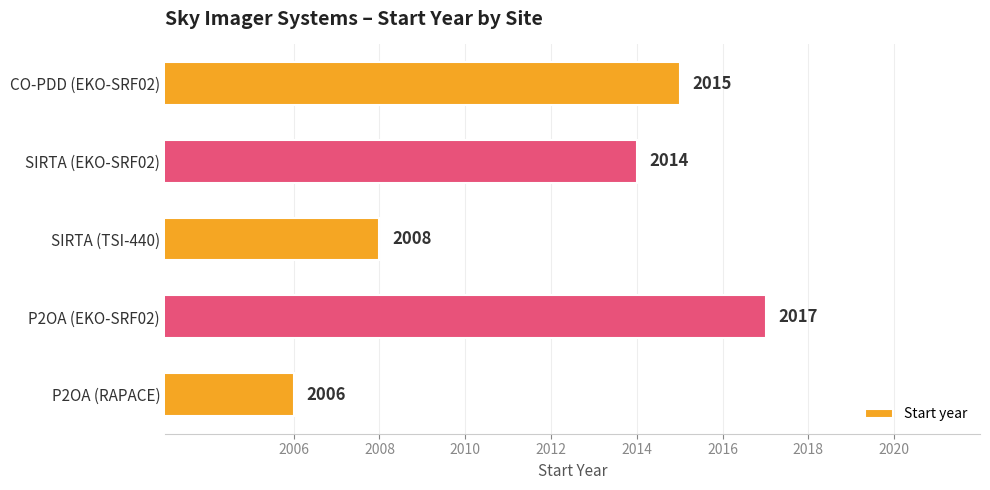

How many series are shown in this chart?

1